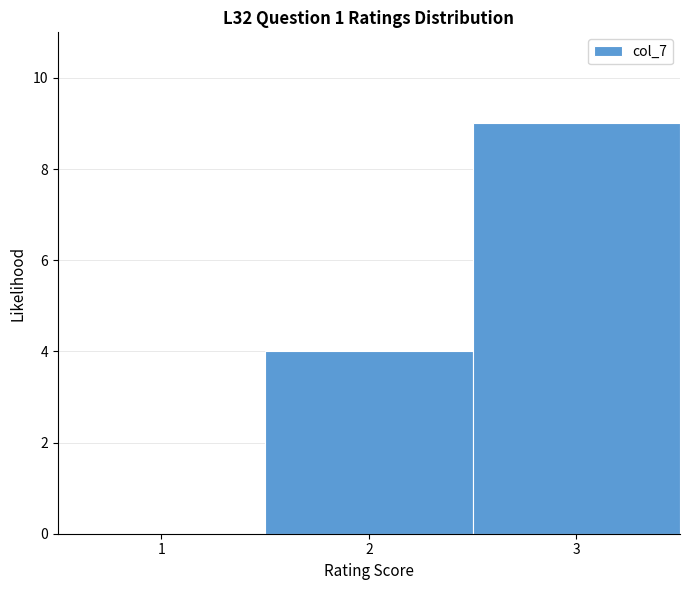

Reading left to right, list every bar in this chart as the range it spans on the x-axis followed by its height. The values are not printed on the chart, so give them approximately, as read against the axis.

0.5 to 1.5: 0
1.5 to 2.5: 4
2.5 to 3.5: 9